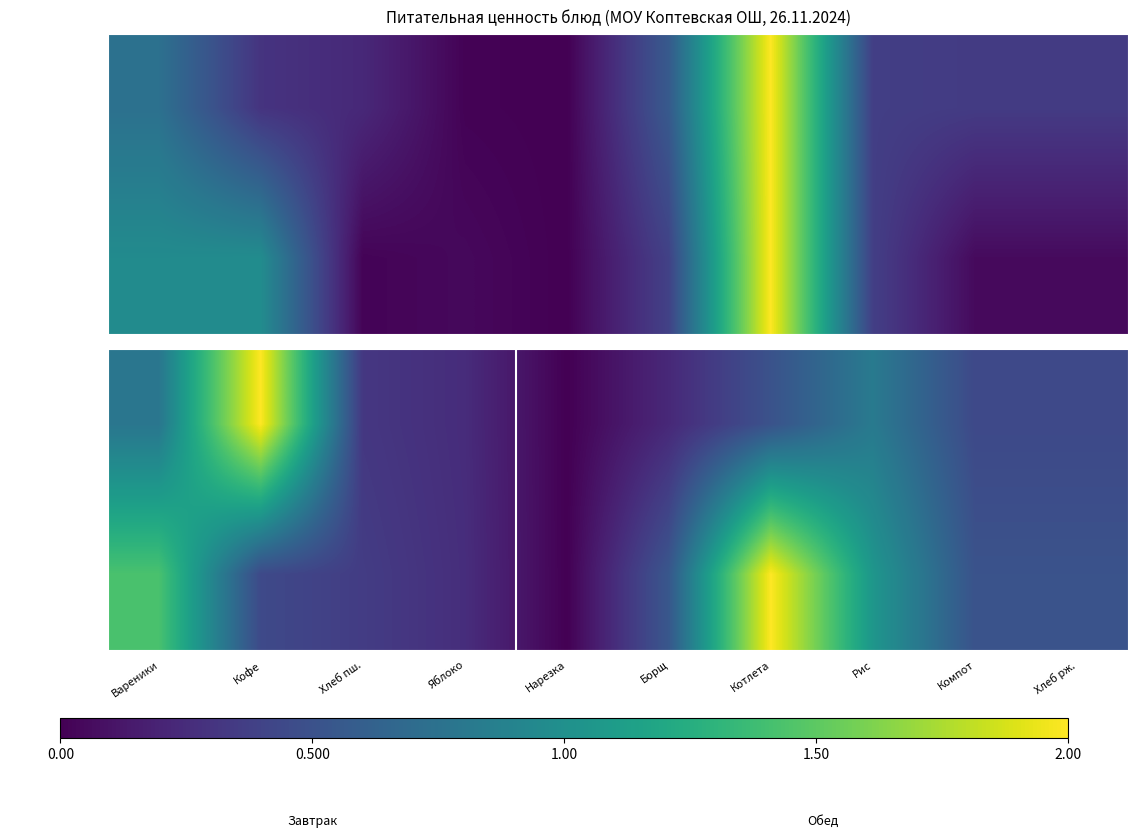

At which label is Калорийность closest to 1?

Рис